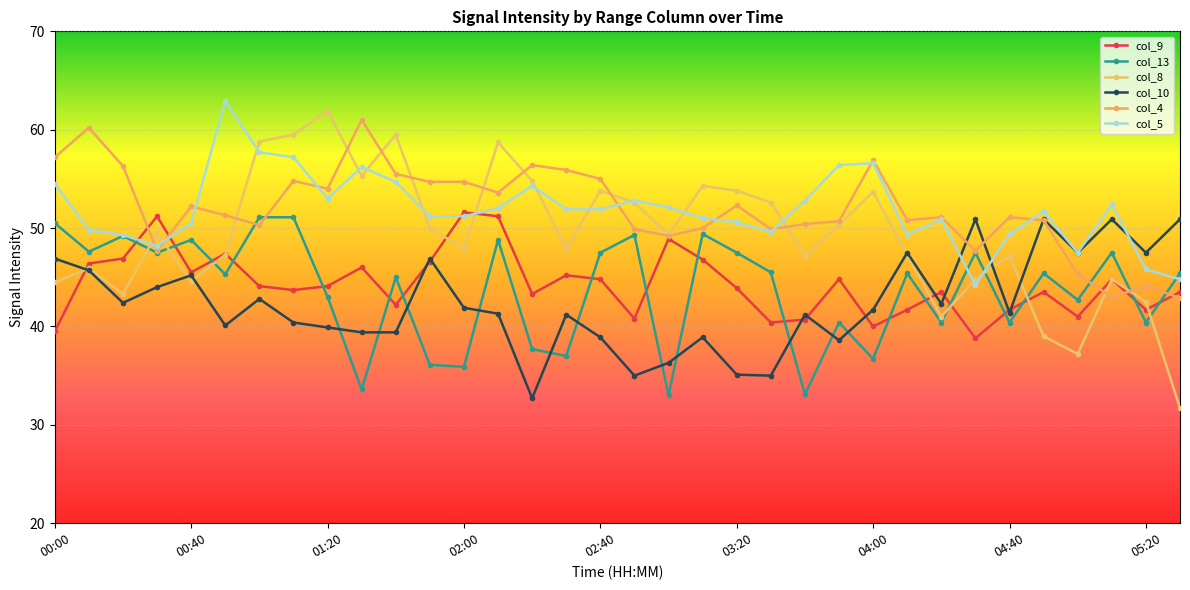

How many lines are shown in the chart?

6